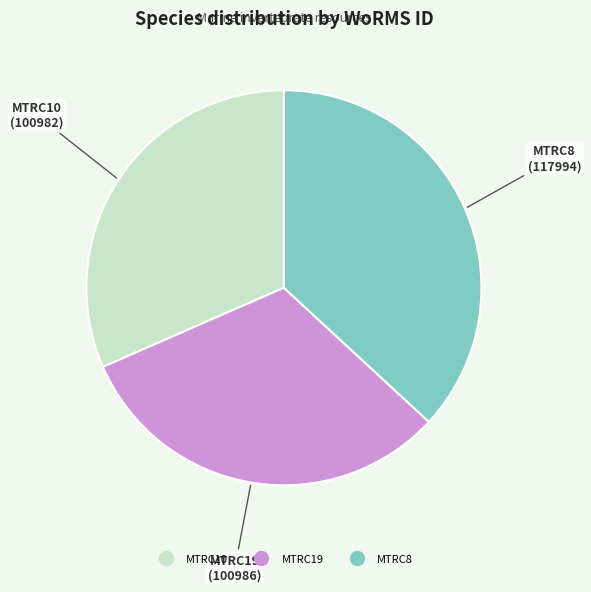

Does MTRC10 represent more than half of the total?

No